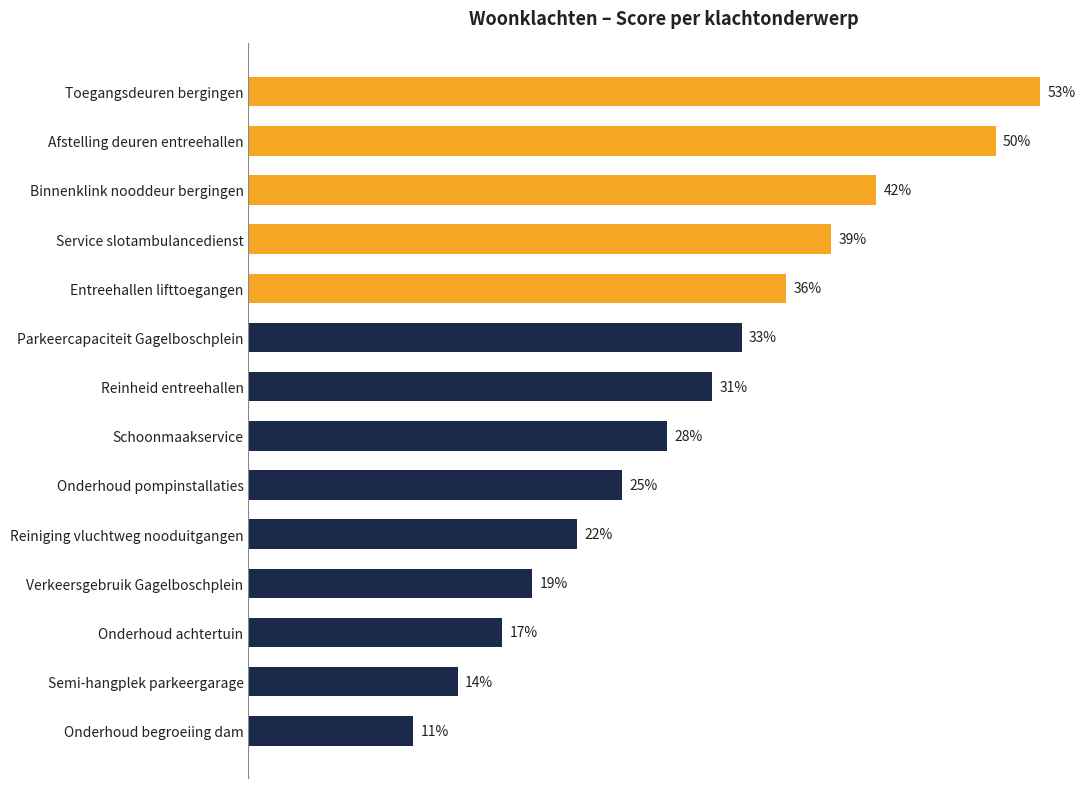

Where is the data nearest to the value 0?

Onderhoud begroeiing dam